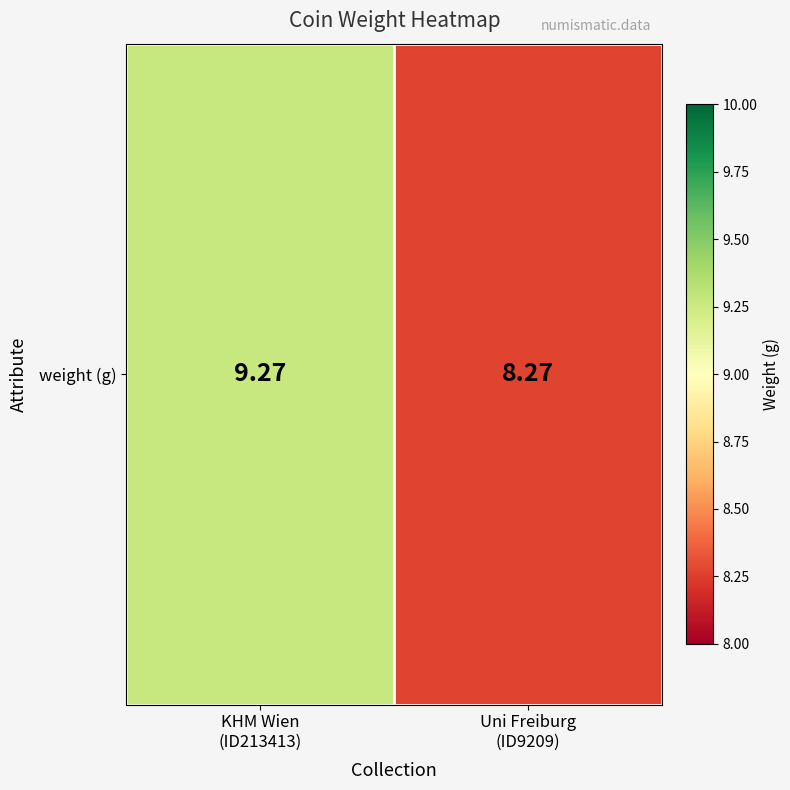

Reading left to right, what are all the values shown in this chart?

9.3	8.3